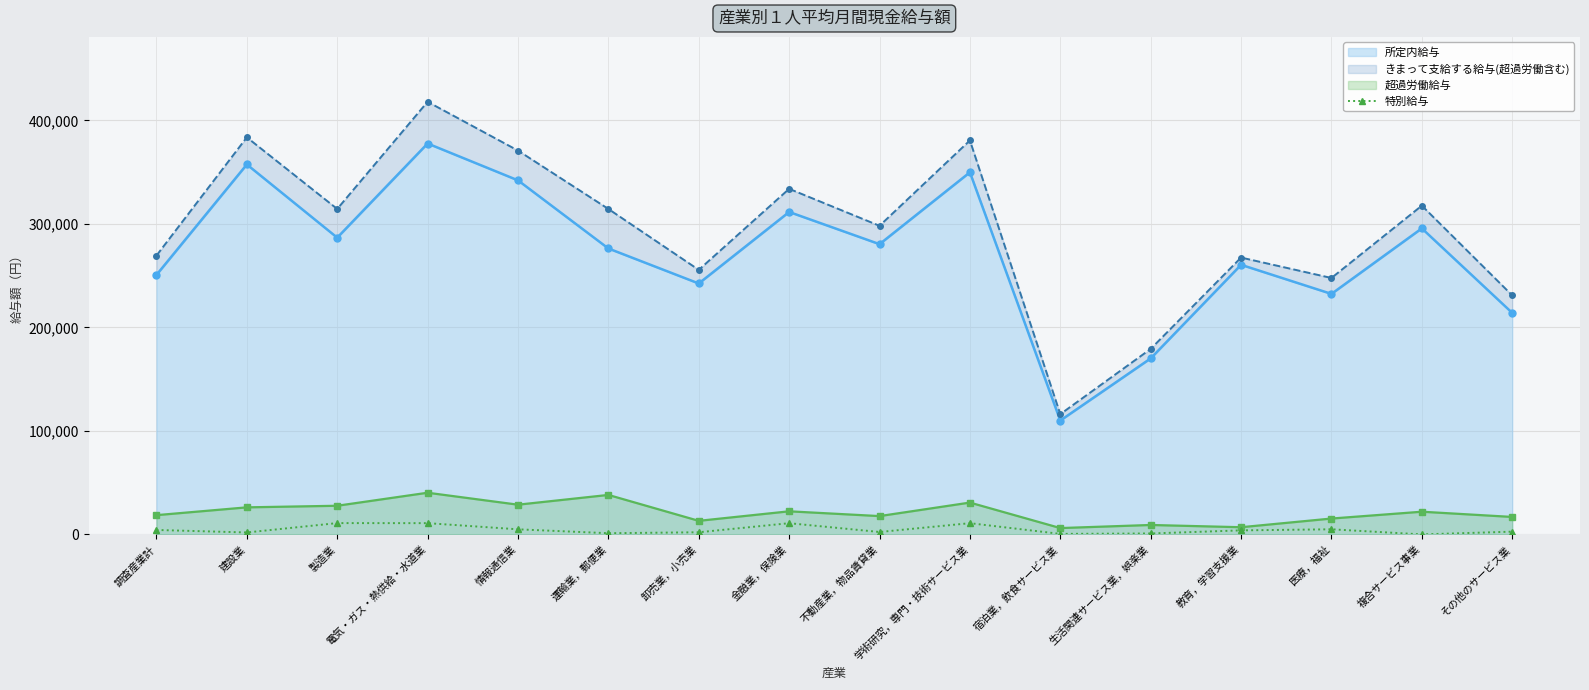

Which has a higher value, 教育，学習支援業 or 金融業，保険業?

金融業，保険業